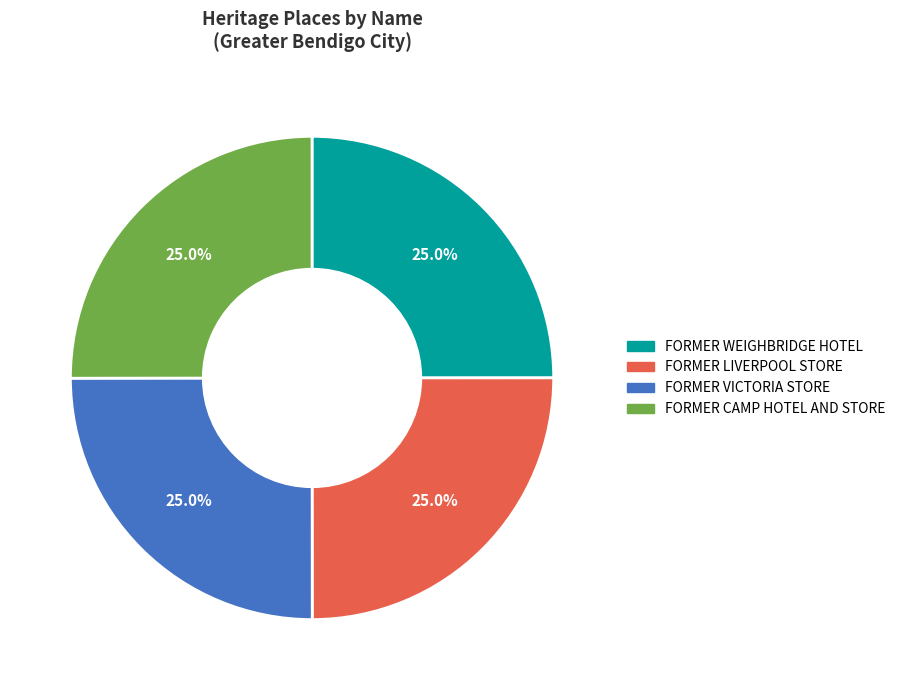

To the nearest percent, what is the average slice percentage?

25%